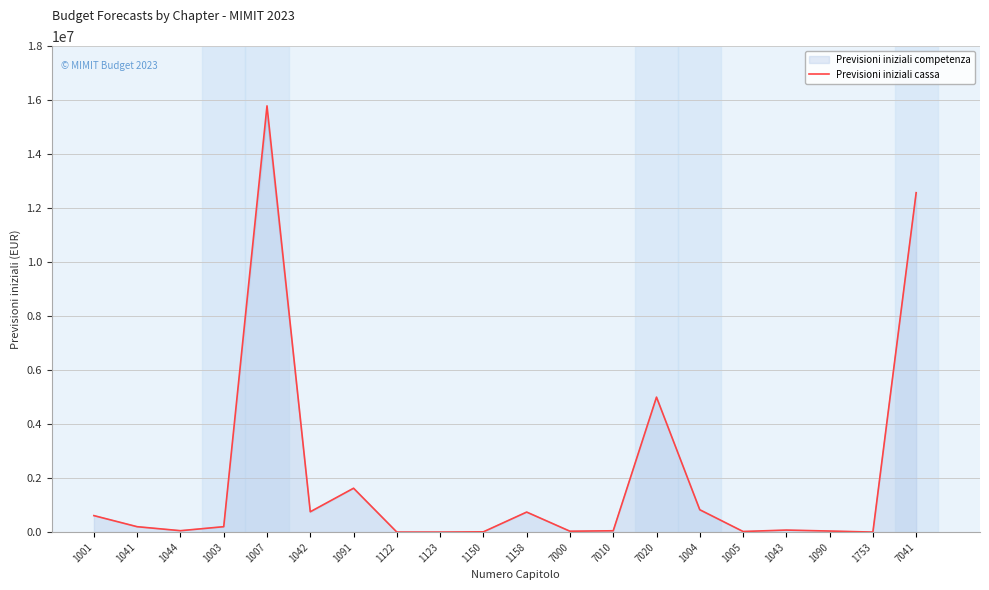

How many values are above zero?

17